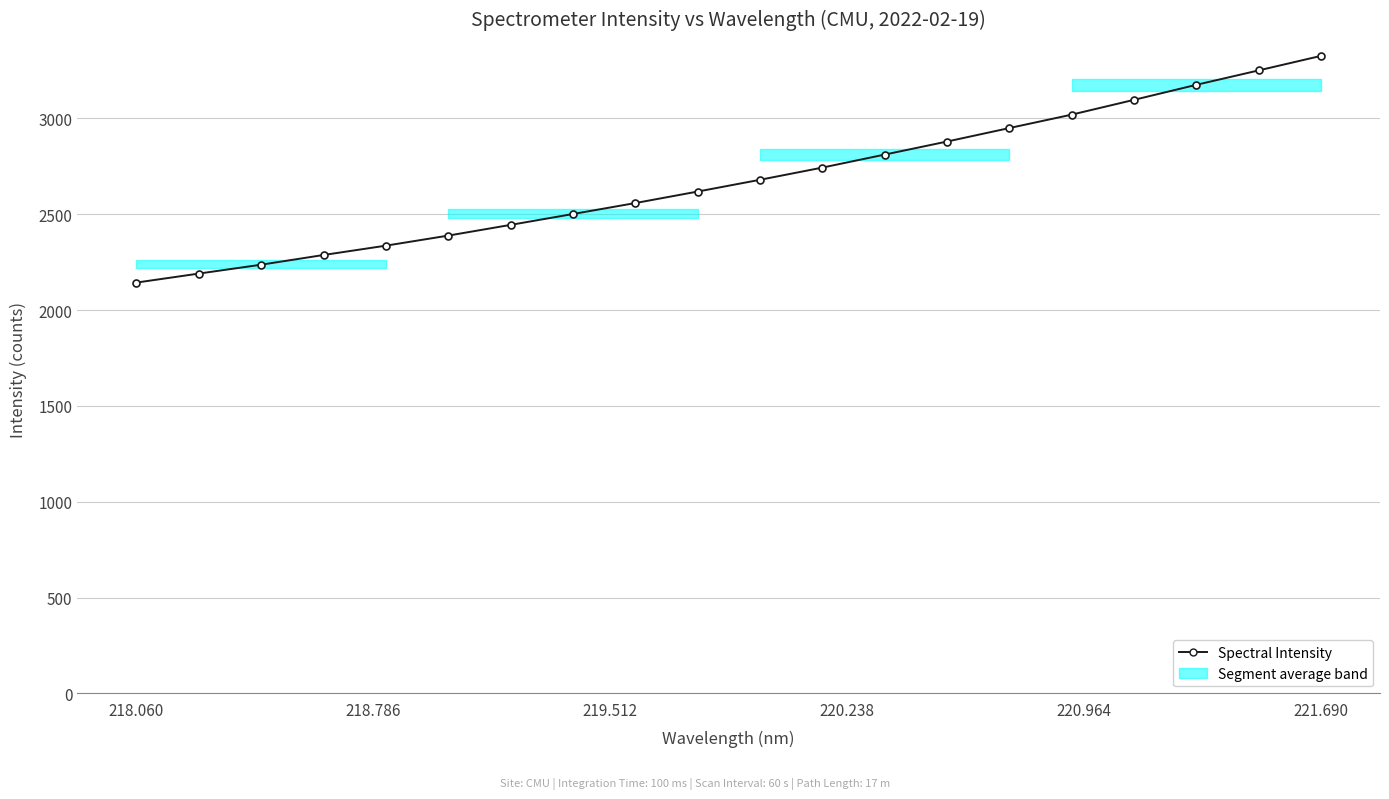

What is the maximum value shown in the chart?

3326.4